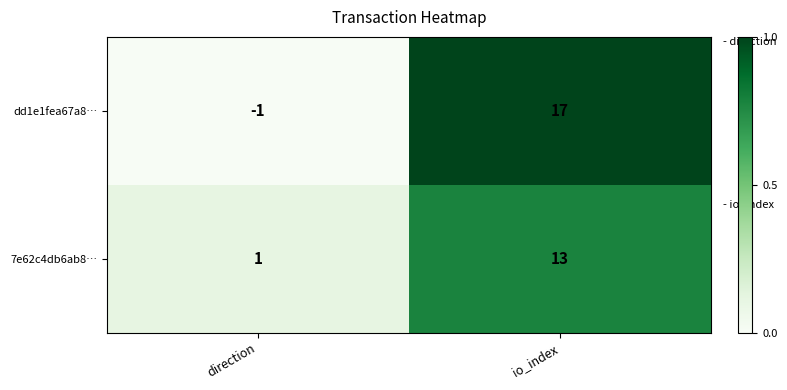

Reading left to right, what are all the values shown in this chart?

dd1e1fea67a8…: direction=-1	io_index=17
7e62c4db6ab8…: direction=1	io_index=13